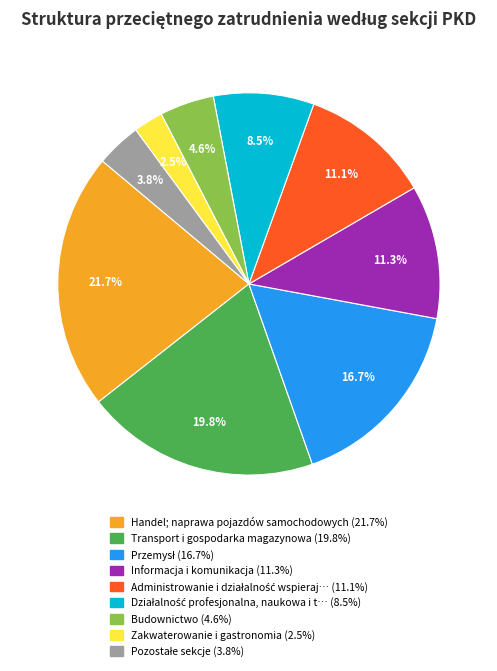

Is there a majority slice in this chart?

No